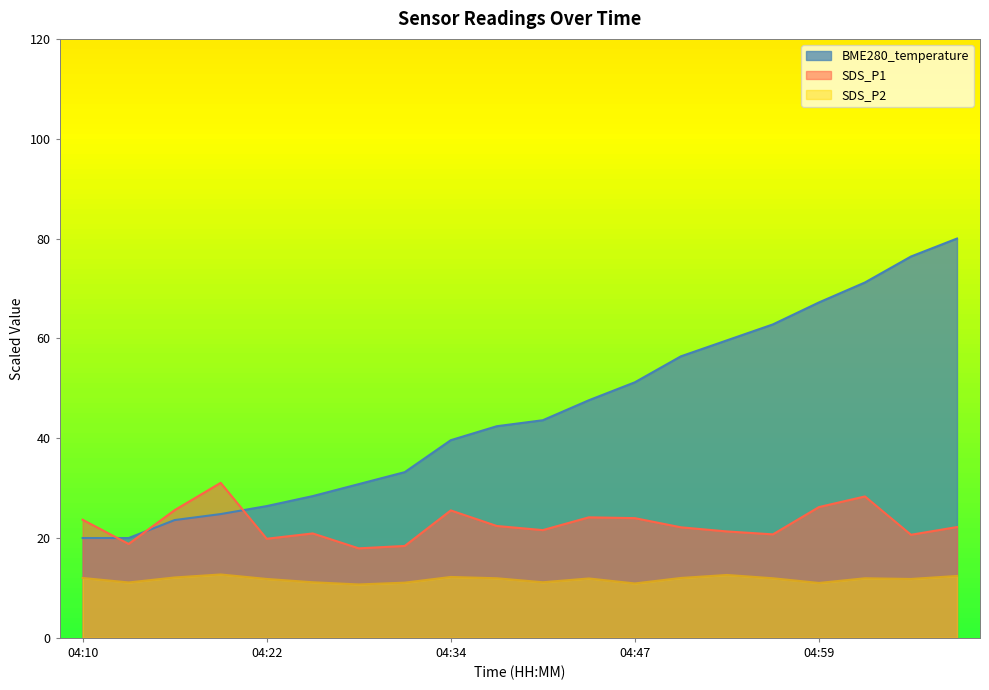

Reading right to left, list all the values displayed in this chart.

BME280_temperature: 80.0	76.4	71.2	67.2	62.8	59.6	56.4	51.2	47.6	43.6	42.4	39.6	33.2	30.8	28.4	26.4	24.8	23.6	20.0	20.0
SDS_P1: 22.2	20.7	28.3	26.2	20.7	21.3	22.1	24.0	24.1	21.6	22.4	25.5	18.4	17.9	20.9	19.9	31.1	25.6	18.8	23.7
SDS_P2: 12.4	11.8	11.9	11.0	11.9	12.6	12.0	10.9	11.9	11.1	11.9	12.2	11.1	10.7	11.1	11.8	12.7	12.1	11.1	12.0